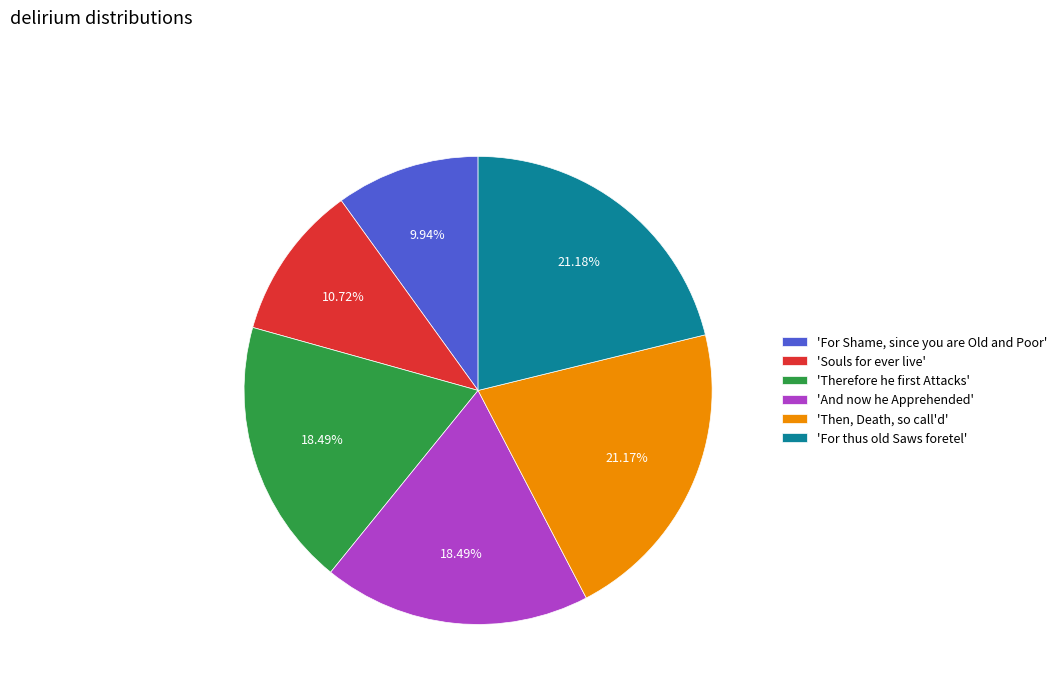

Combined, do 'And now he Apprehended' and 'For thus old Saws foretel' account for over 50%?

No